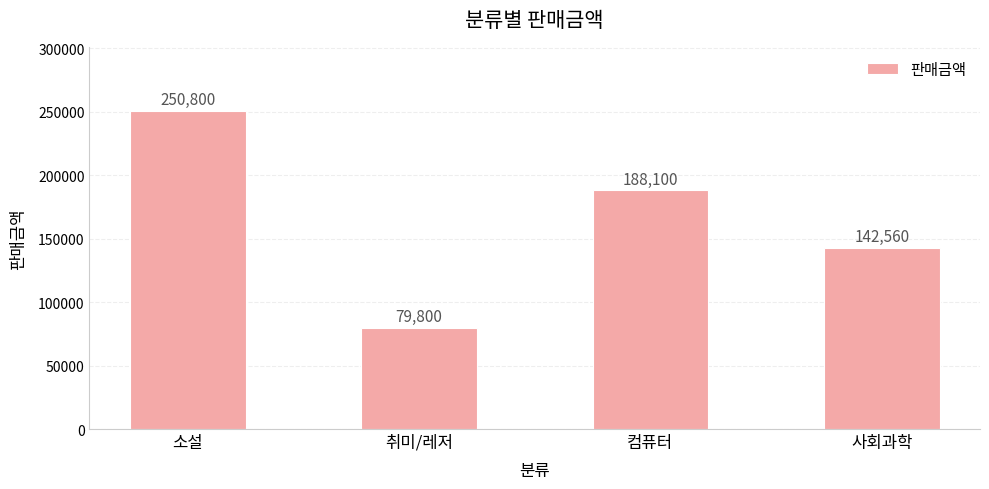

Reading right to left, what are all the values shown in this chart?

사회과학=142560	컴퓨터=188100	취미/레저=79800	소설=250800